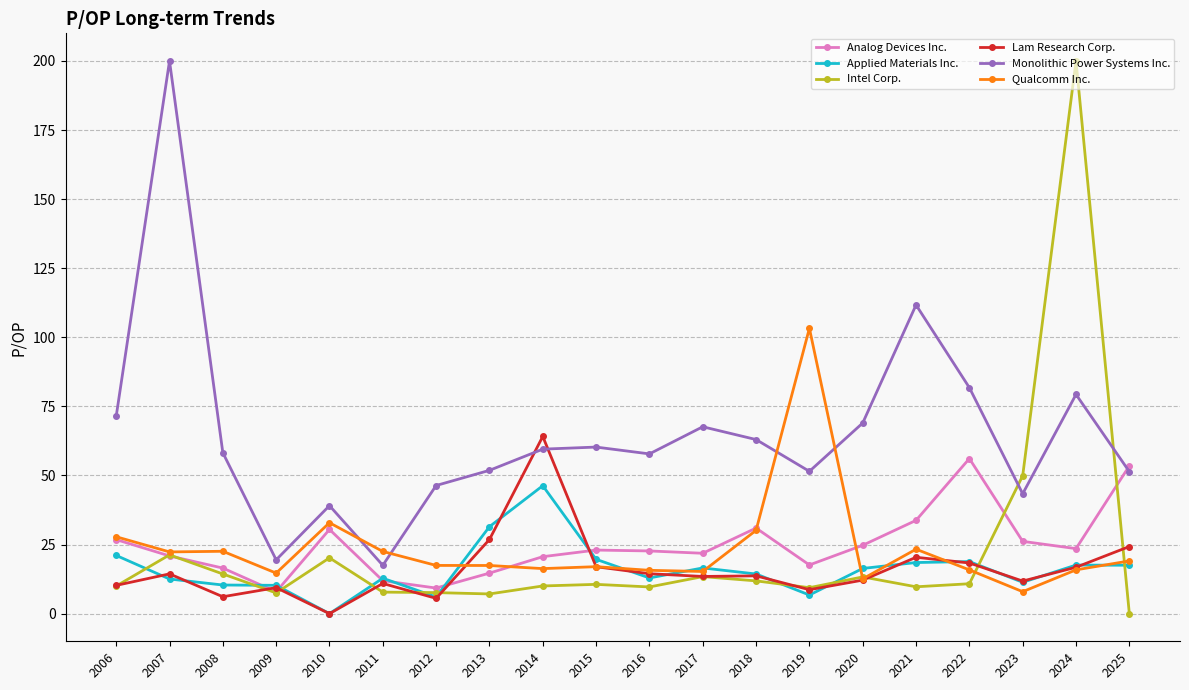

At which category is the sum across all series the highest?

2024